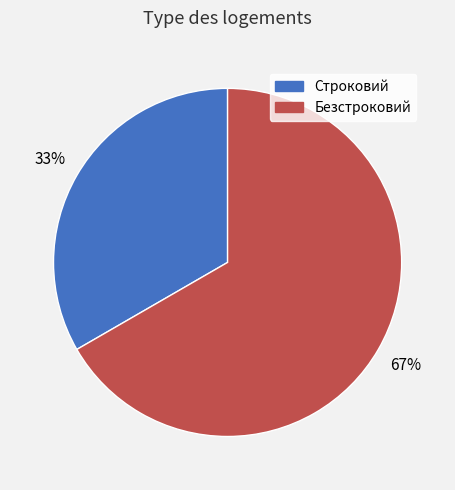

Is it true that Строковий is 33% of the pie?

True